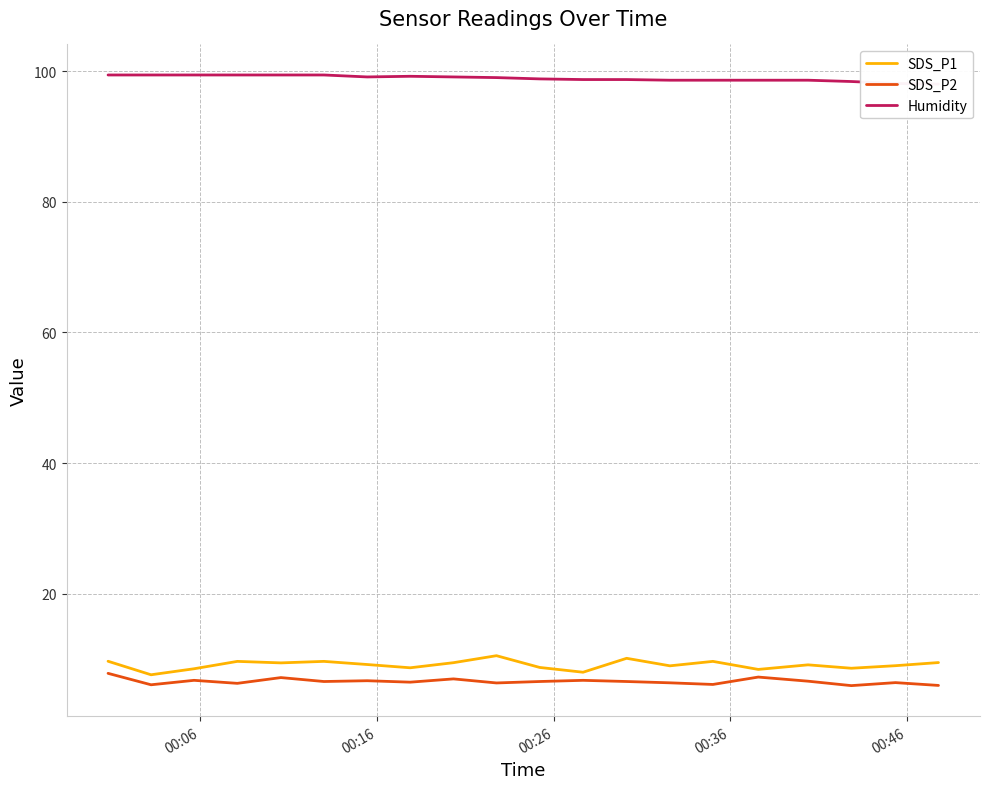

What is the sum of all Humidity values?

1977.9